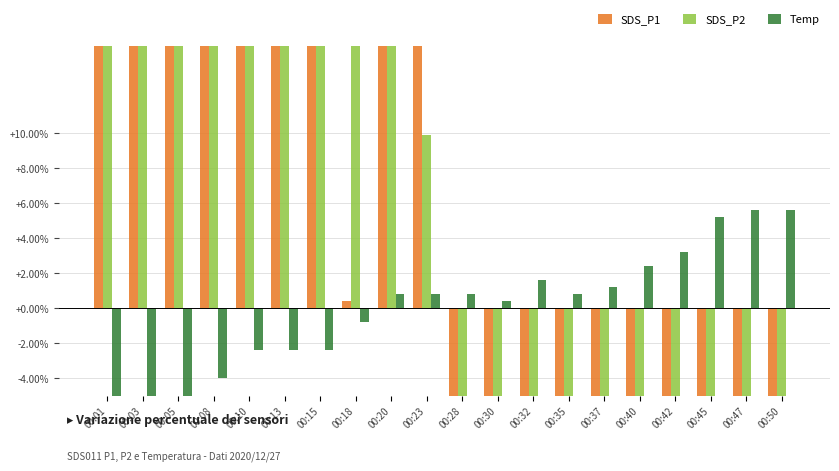

Which series has the widest spread of values?

SDS_P2